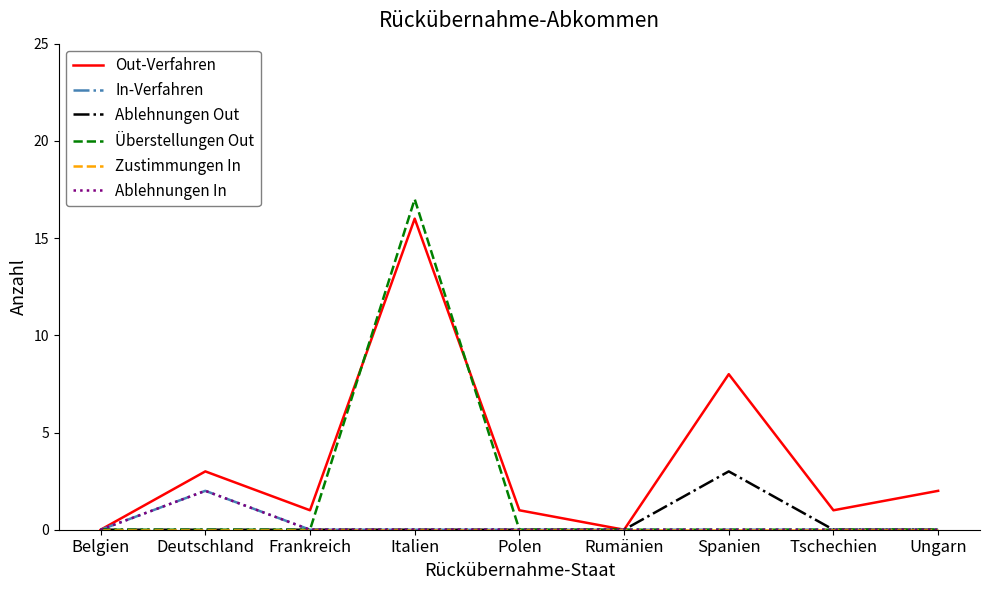

Between Polen and Ungarn, which series saw the biggest shift?

Out-Verfahren